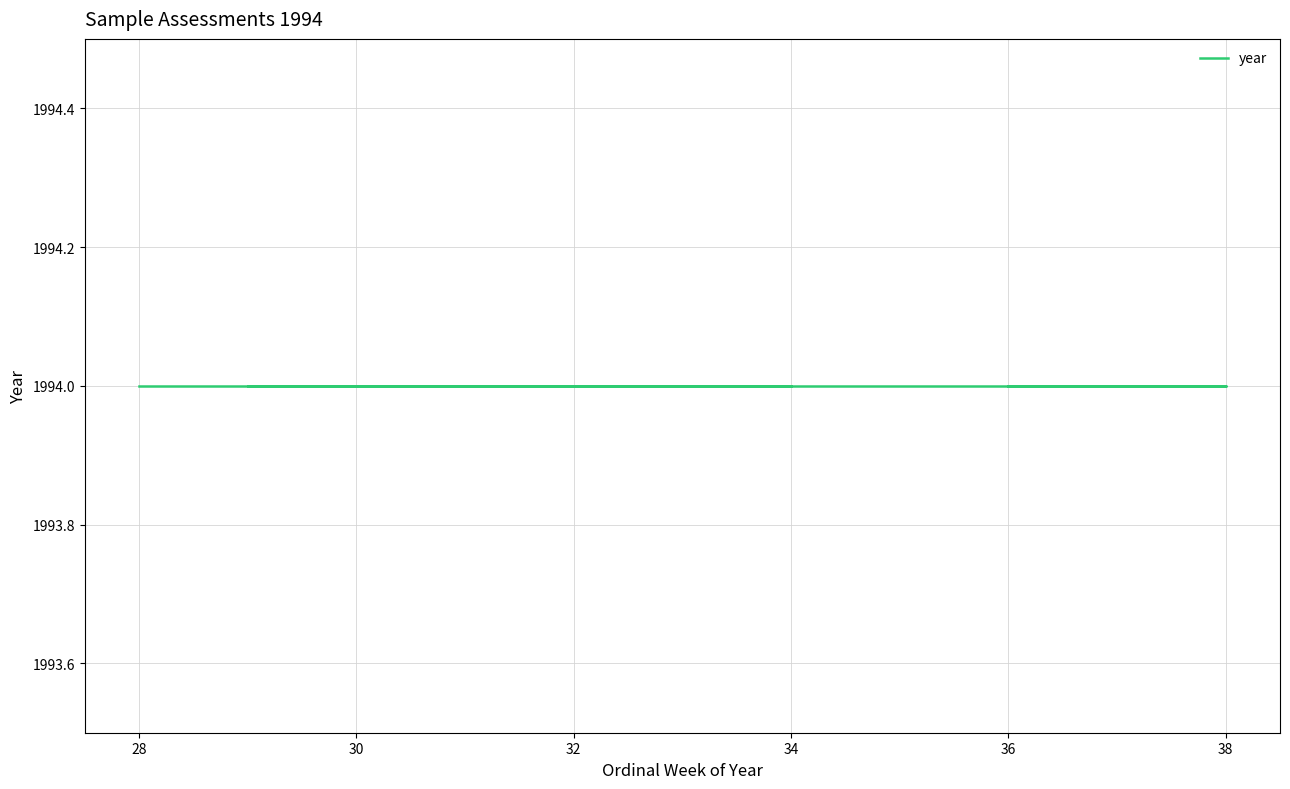

True or false: ordinal week of year and year intersect in this chart.

False